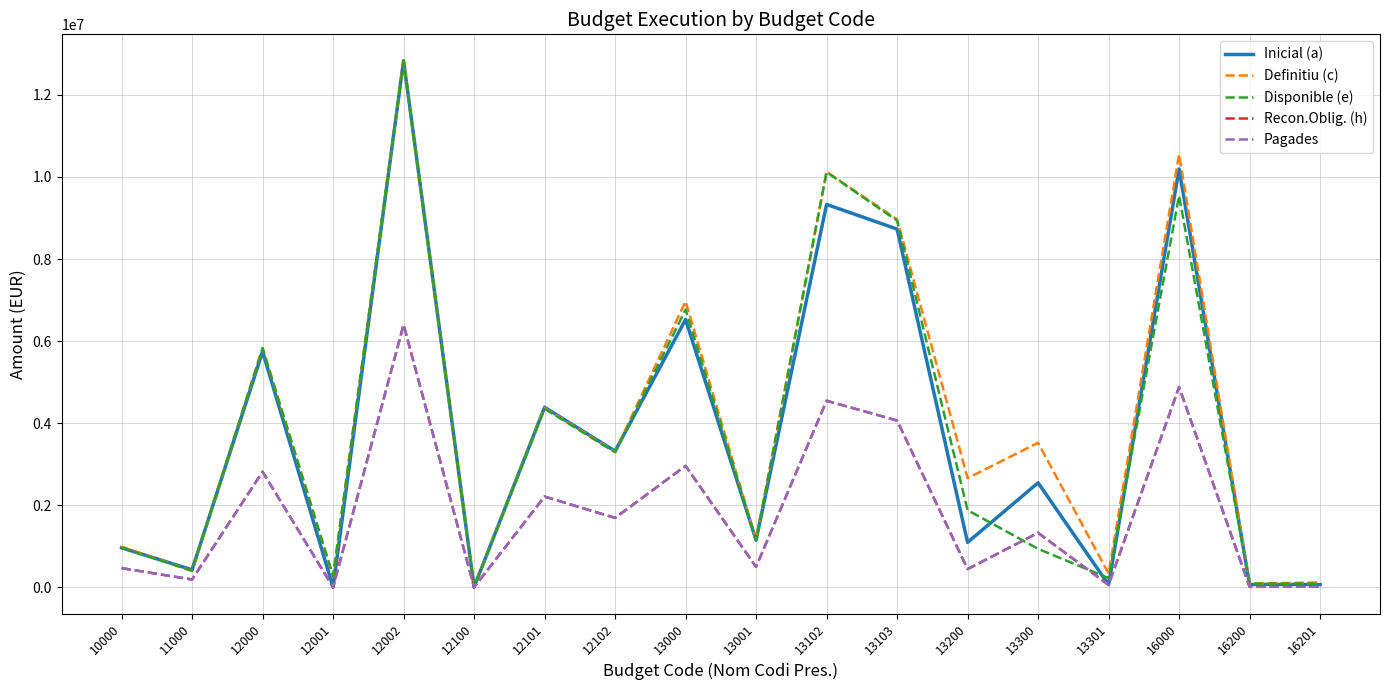

What is the total value across all series at 10000?

3849467.2